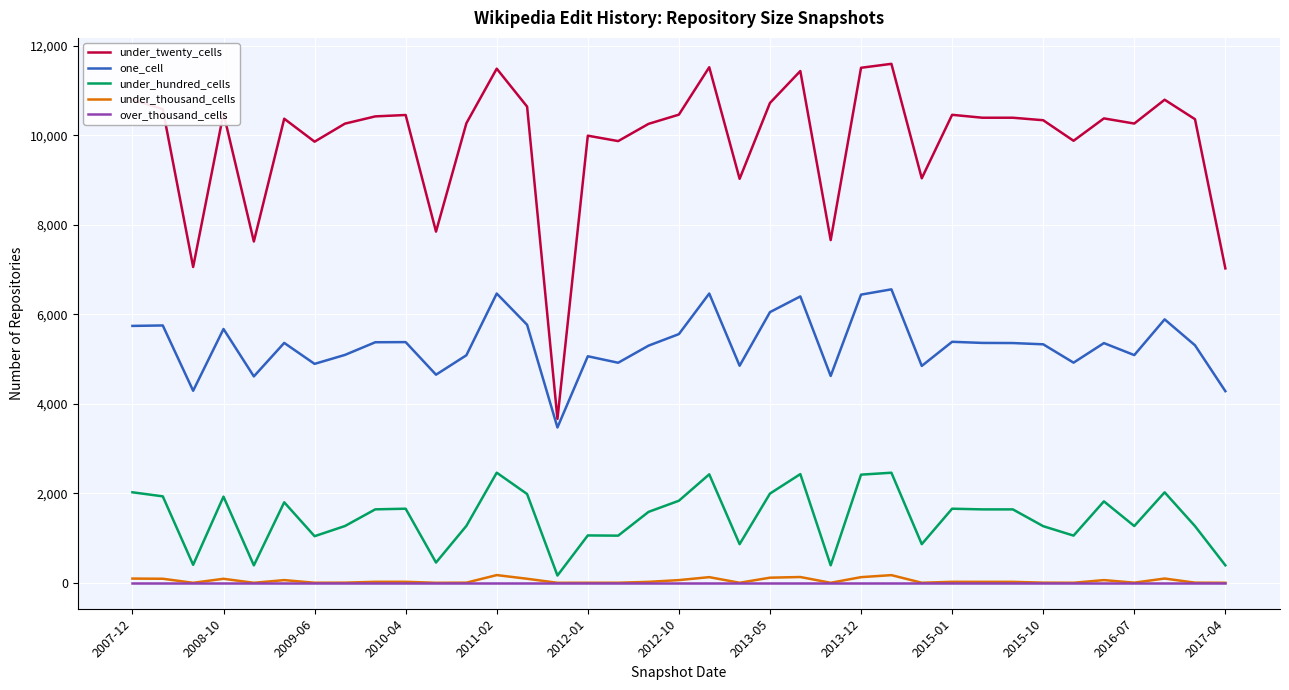

Which series has the widest spread of values?

under_twenty_cells